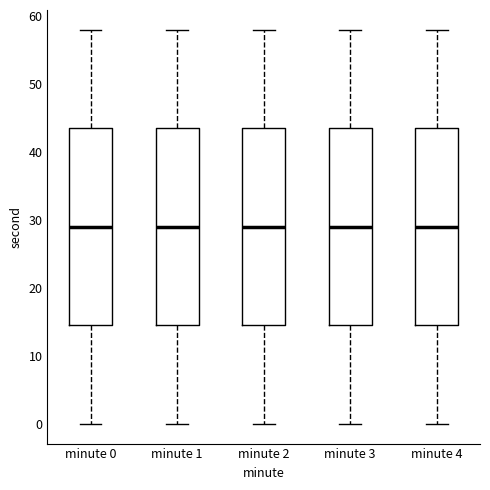

Reading left to right, read every box against the y-axis: the position of its median line, the range the box covers, and the ends of its whiskers. The values are not printed on the chart, so give them approximately, as read against the axis.

minute 0: median 29, box 15 to 44, whiskers 0 to 58
minute 1: median 29, box 15 to 44, whiskers 0 to 58
minute 2: median 29, box 15 to 44, whiskers 0 to 58
minute 3: median 29, box 15 to 44, whiskers 0 to 58
minute 4: median 29, box 15 to 44, whiskers 0 to 58